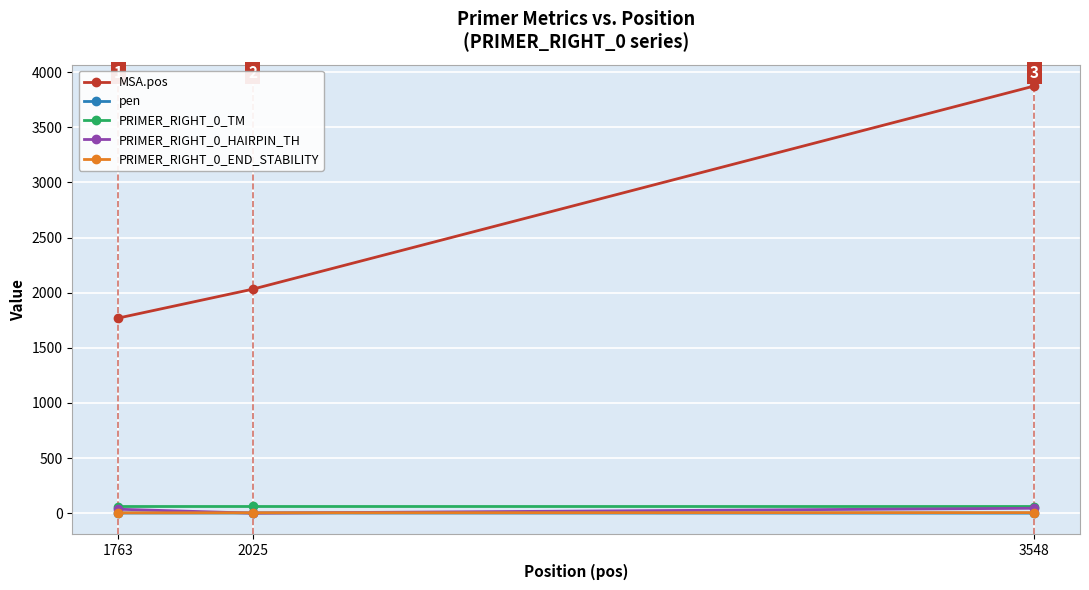

Is it true that PRIMER_RIGHT_0_TM equals 60.2 at 2025?

True